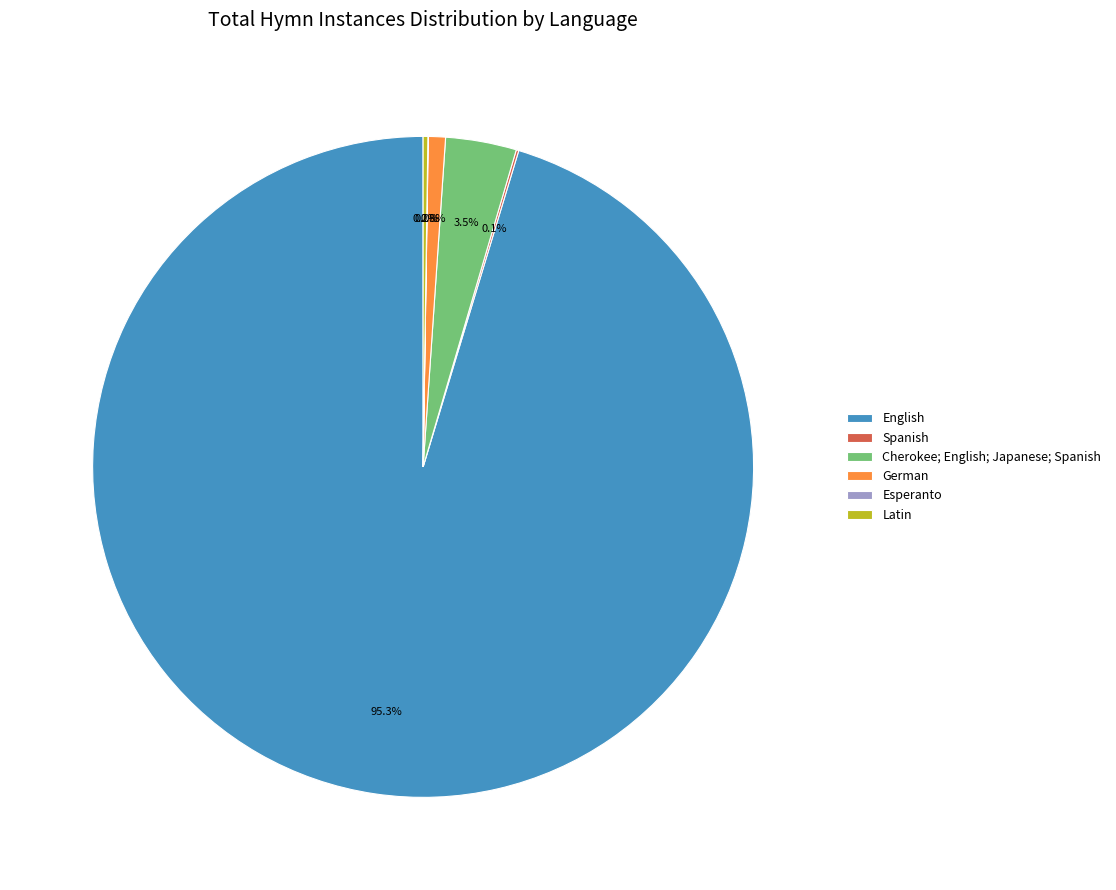

What is the largest slice in the pie chart?

English